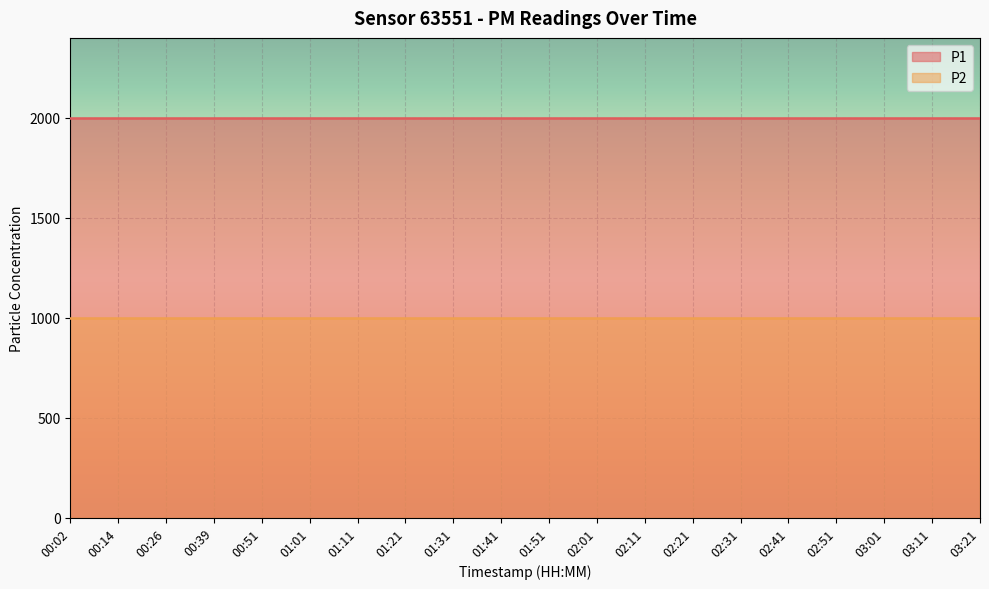

True or false: P2 and P1 cross at least once.

False